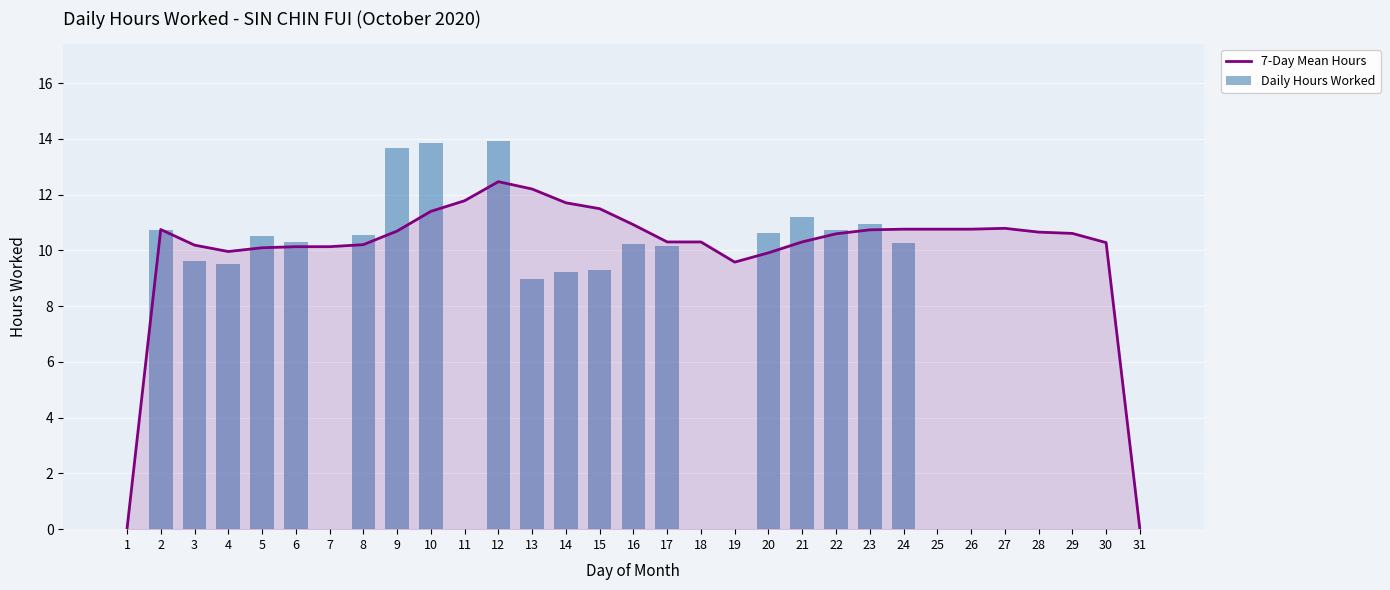

What is the total value across all series at 13?

21.2